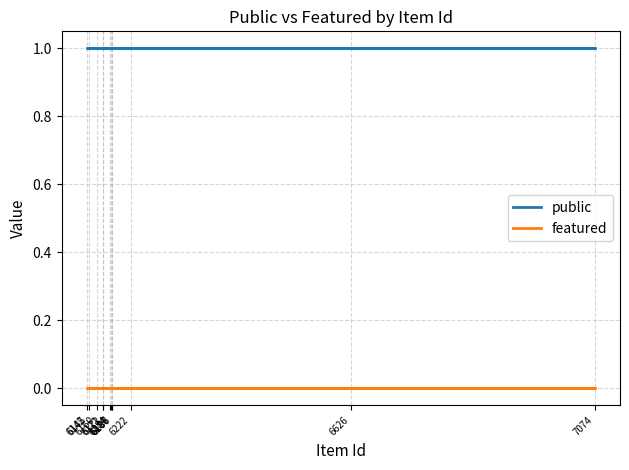

True or false: featured has more than 0 interior local peaks.

False